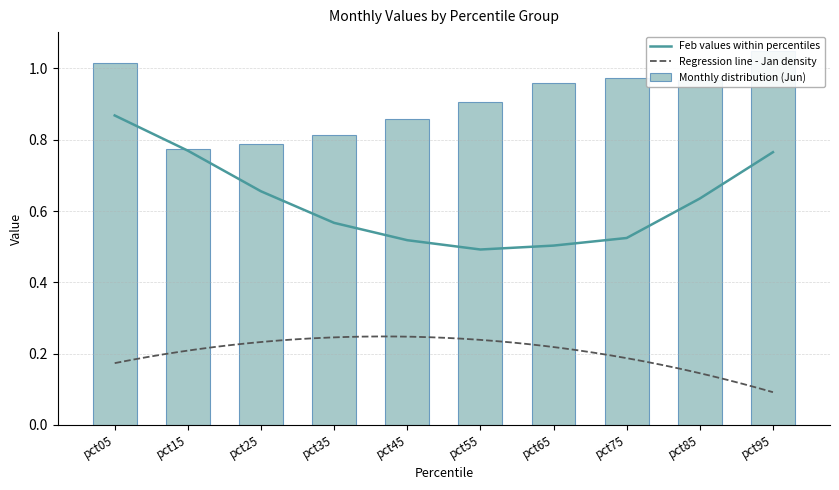

The value of Feb values within percentiles at pct15 is 1.2. True or false?

False